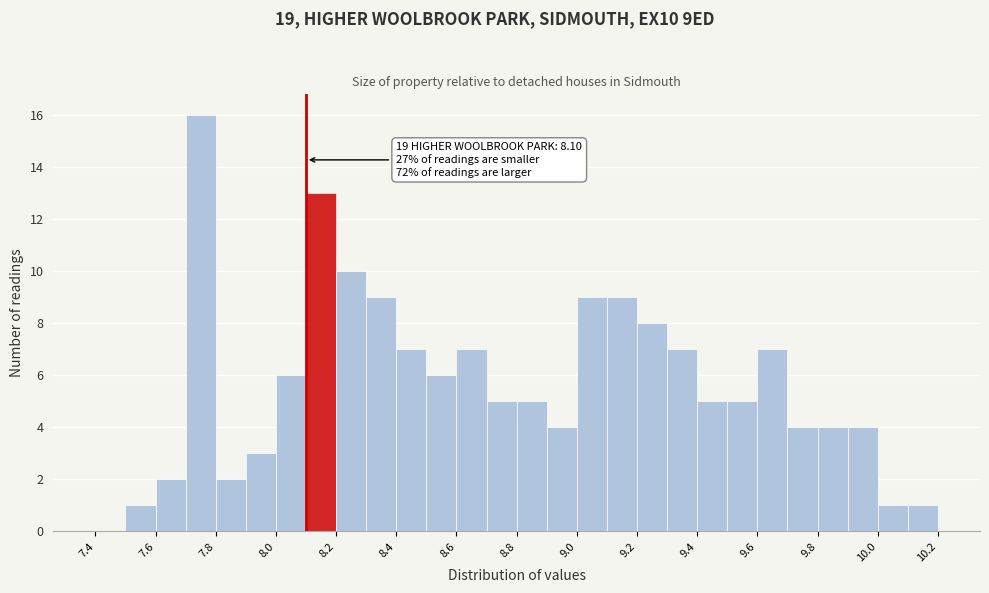

Which range on the x-axis has the tallest bar?

7.7 to 7.8